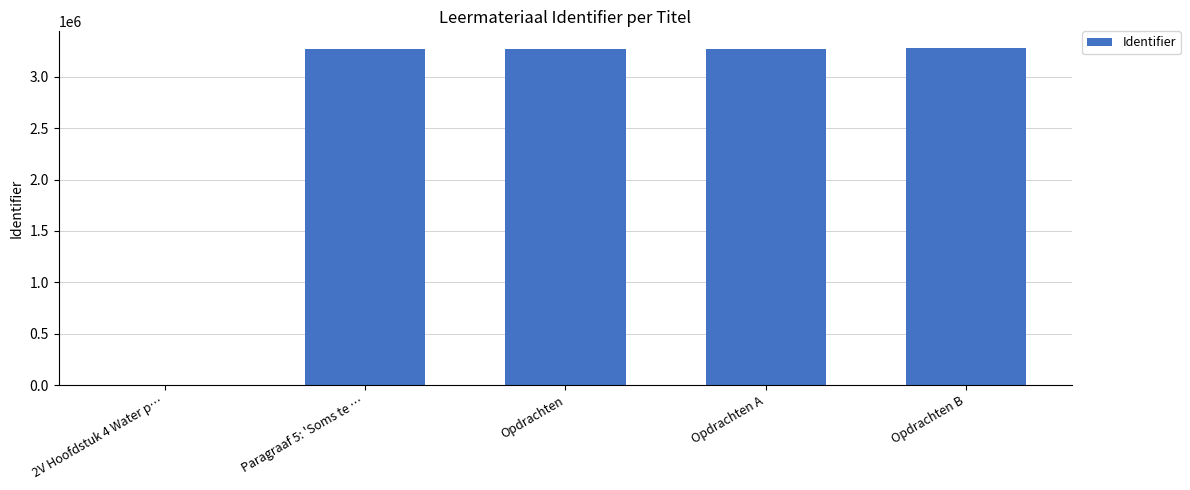

How many distinct data groups are displayed?

1